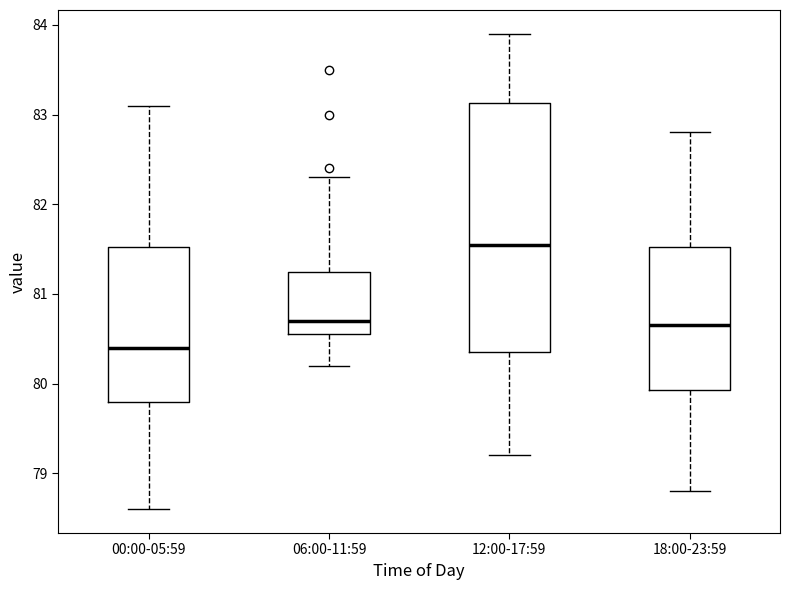

Reading left to right, read every box against the y-axis: the position of its median line, the range the box covers, and the ends of its whiskers. The values are not printed on the chart, so give them approximately, as read against the axis.

00:00-05:59: median 80.4, box 79.8 to 81.5, whiskers 78.6 to 83.1
06:00-11:59: median 80.7, box 80.6 to 81.3, whiskers 80.2 to 82.3
12:00-17:59: median 81.6, box 80.4 to 83.1, whiskers 79.2 to 83.9
18:00-23:59: median 80.7, box 79.9 to 81.5, whiskers 78.8 to 82.8